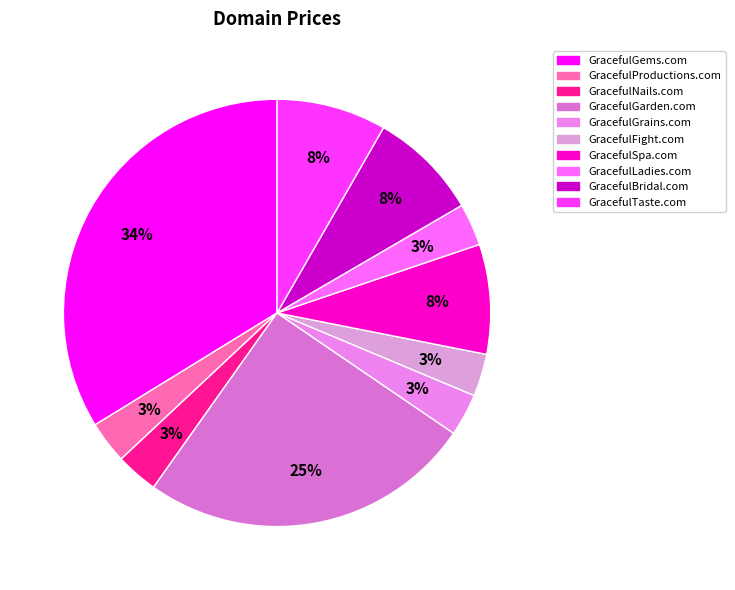

How many segments does this pie chart have?

10